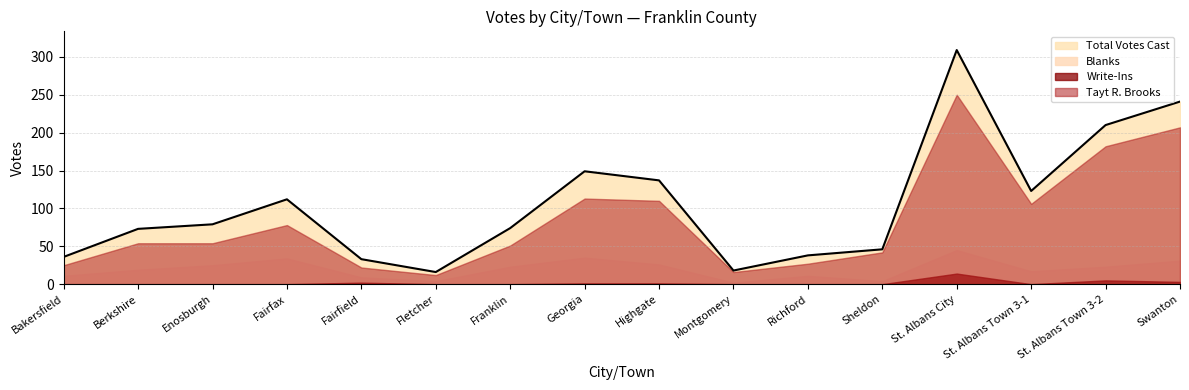

What is the value of the Total Votes Cast point at the 11th from the left?

38